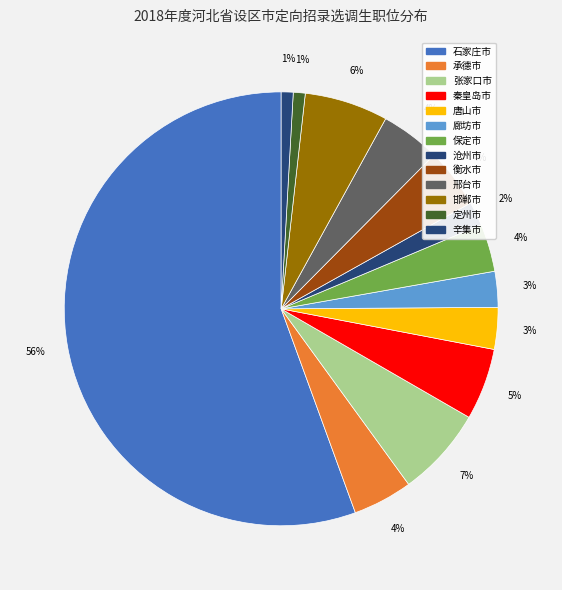

To the nearest percent, what percentage of the pie is 唐山市?

3%